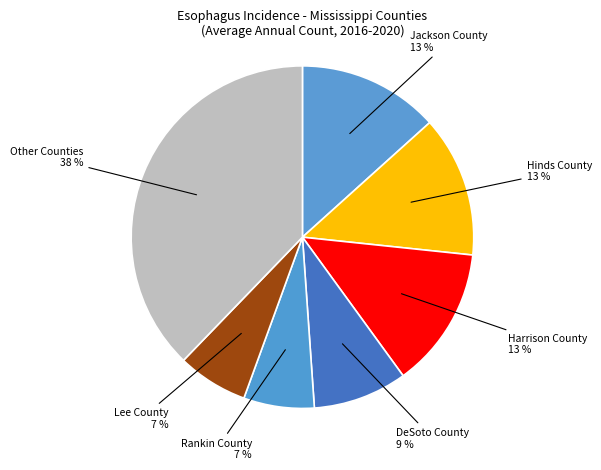

What is the largest slice in the pie chart?

Other Counties